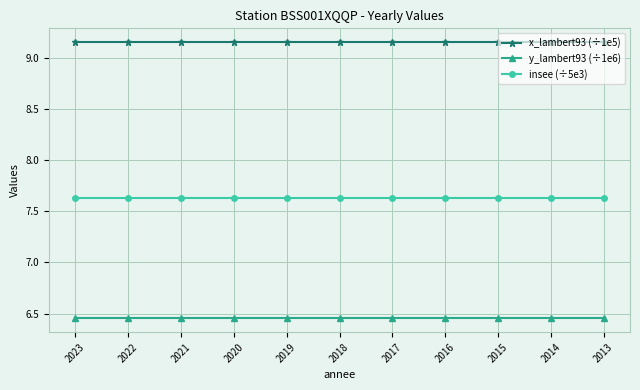

Is it true that y_lambert93 (÷1e6) equals 10.8 at 2022?

False